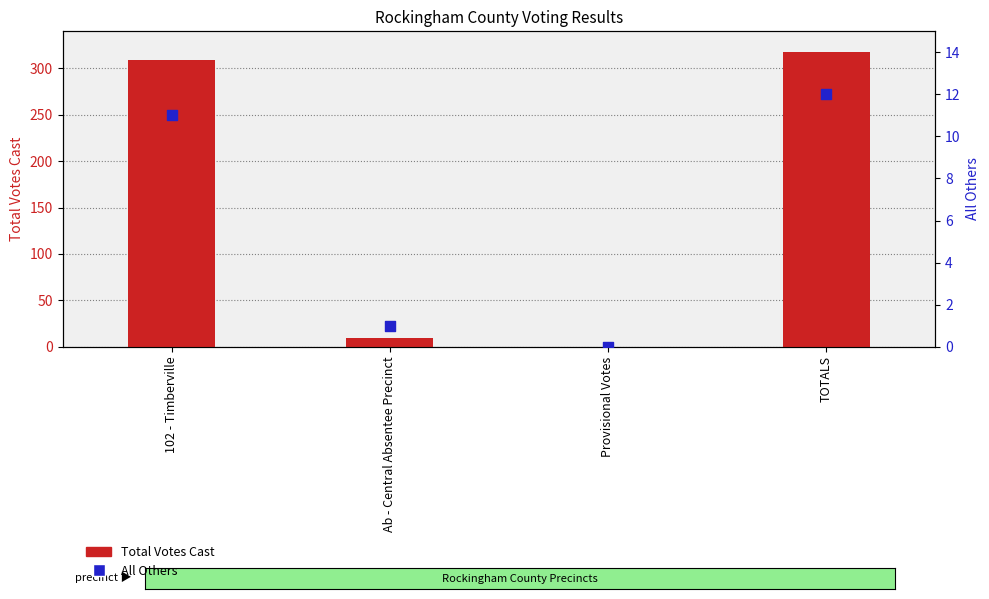

Is the value of Total Votes Cast at TOTALS greater than the value of All Others at Provisional Votes?

Yes